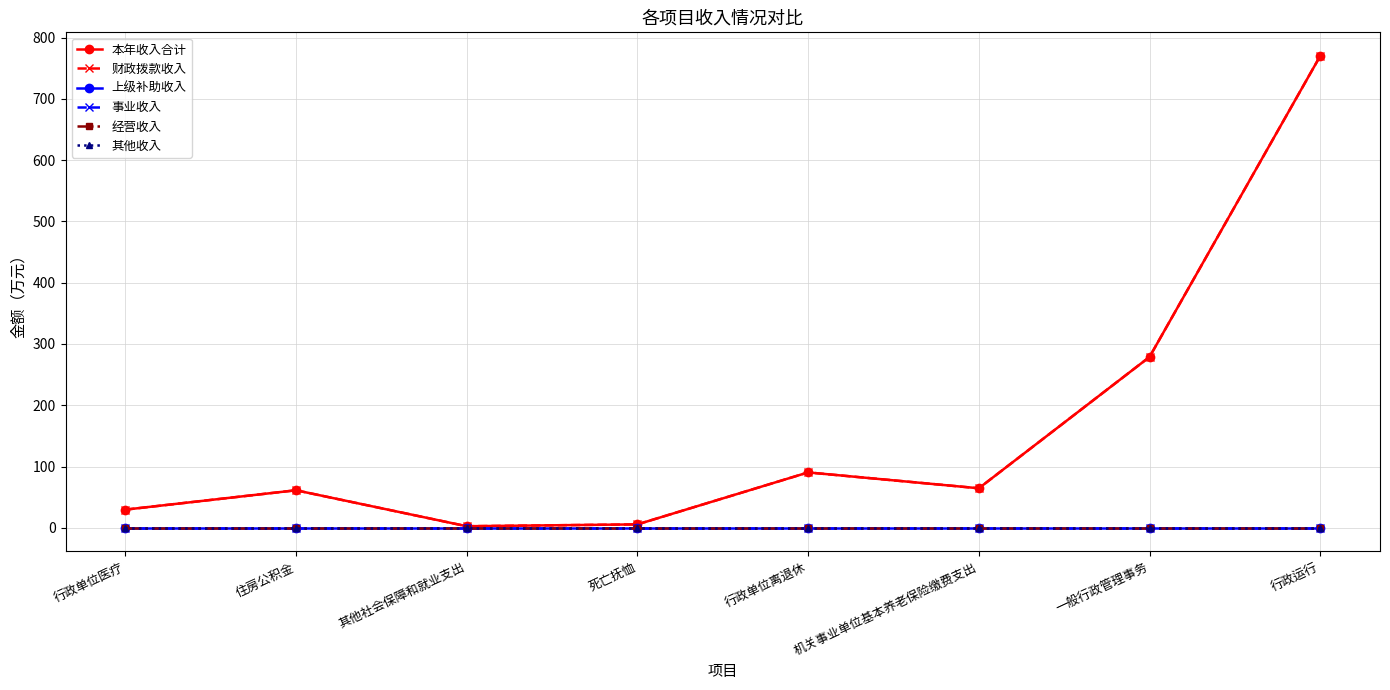

True or false: 上级补助收入 has more than 2 points higher than both neighbors.

False